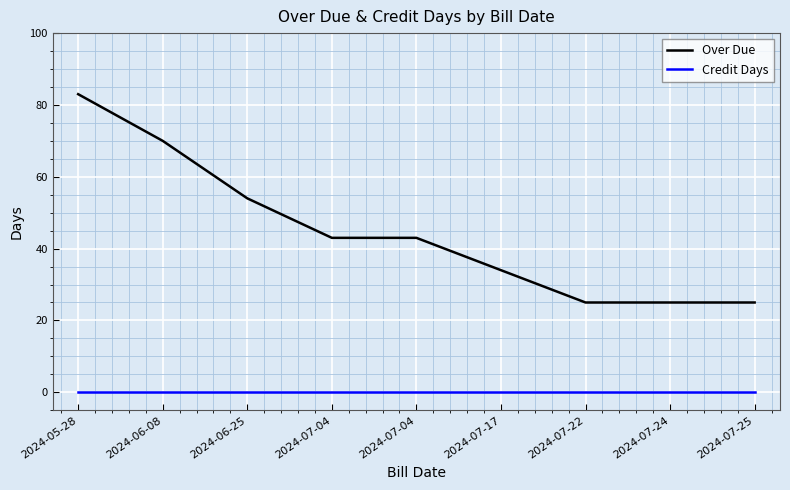

How many lines are shown in the chart?

2